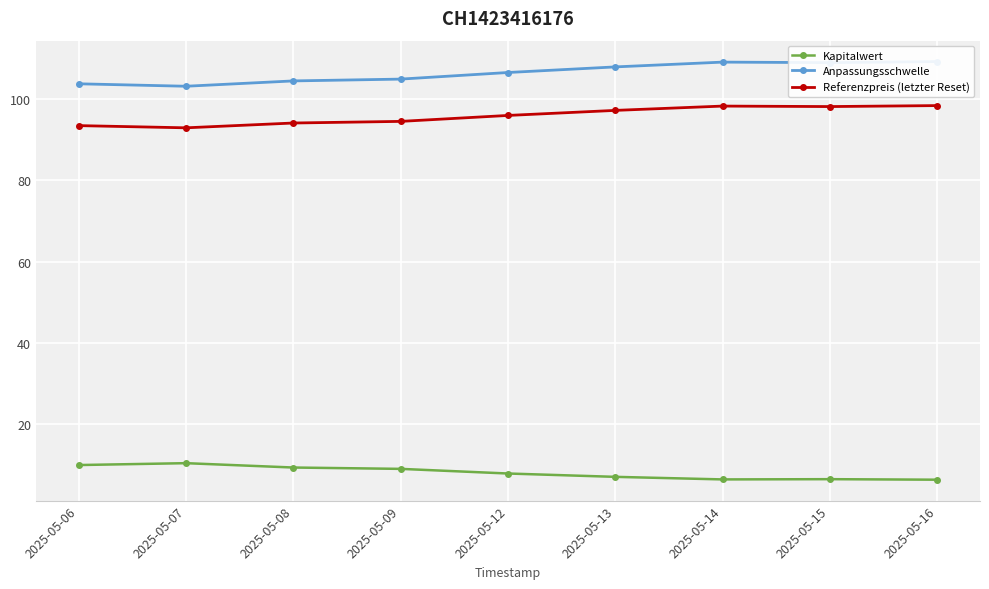

List the labels in order of Referenzpreis (letzter Reset) value, smallest first.

2025-05-07, 2025-05-06, 2025-05-08, 2025-05-09, 2025-05-12, 2025-05-13, 2025-05-15, 2025-05-14, 2025-05-16